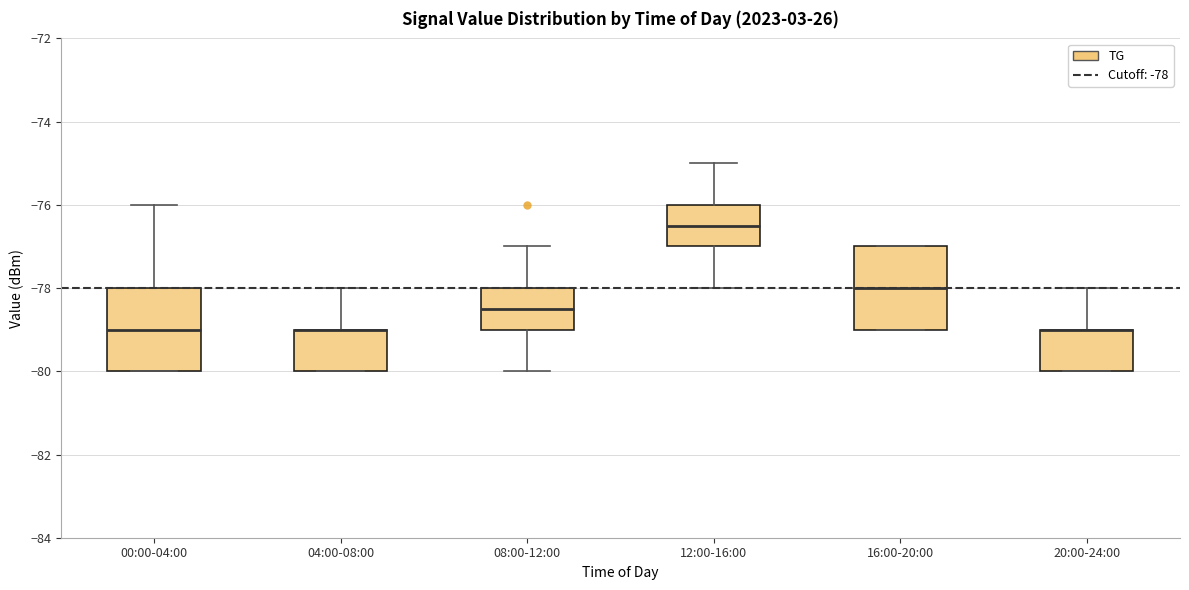

Where does the upper whisker of the box for 08:00-12:00 end on the y-axis? The values are not printed on the chart, so give them approximately, as read against the axis.

-77.0